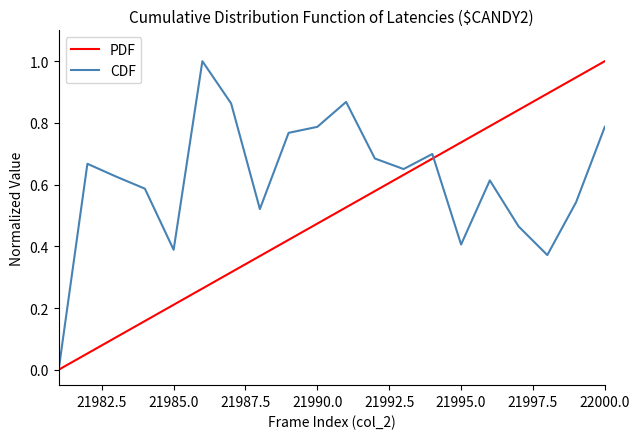

List the series in order of their overall mean, lowest first.

PDF, CDF